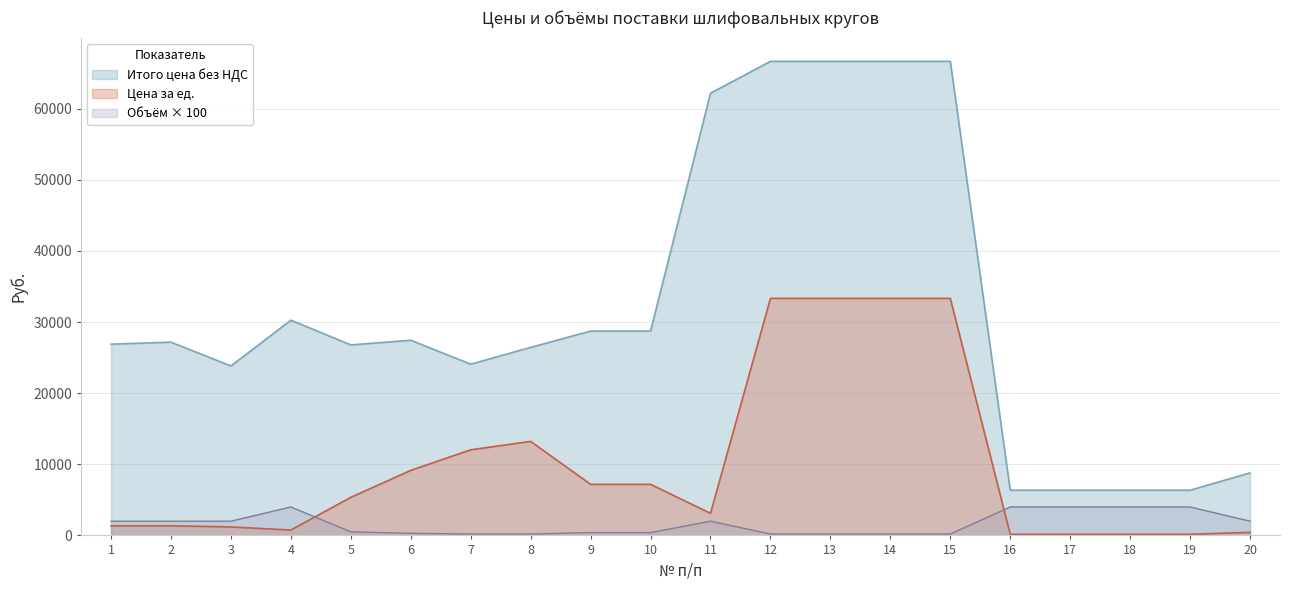

Where does the Цена за ед. series first go above 5358?

5